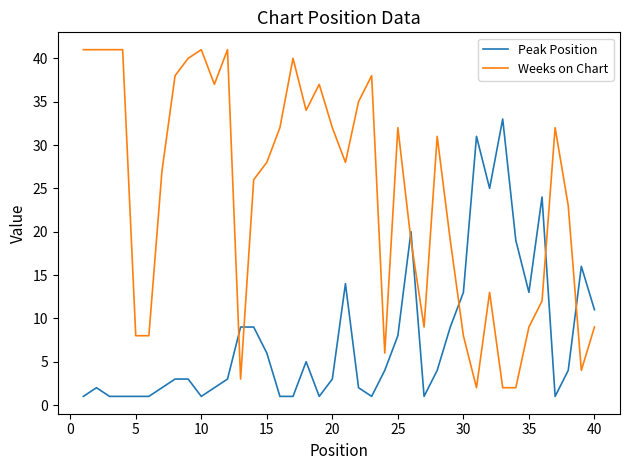

Reading right to left, transcribe all the data shown in this chart.

Peak Position: 11	16	4	1	24	13	19	33	25	31	13	9	4	1	20	8	4	1	2	14	3	1	5	1	1	6	9	9	3	2	1	3	3	2	1	1	1	1	2	1
Weeks on Chart: 9	4	23	32	12	9	2	2	13	2	8	19	31	9	19	32	6	38	35	28	32	37	34	40	32	28	26	3	41	37	41	40	38	27	8	8	41	41	41	41